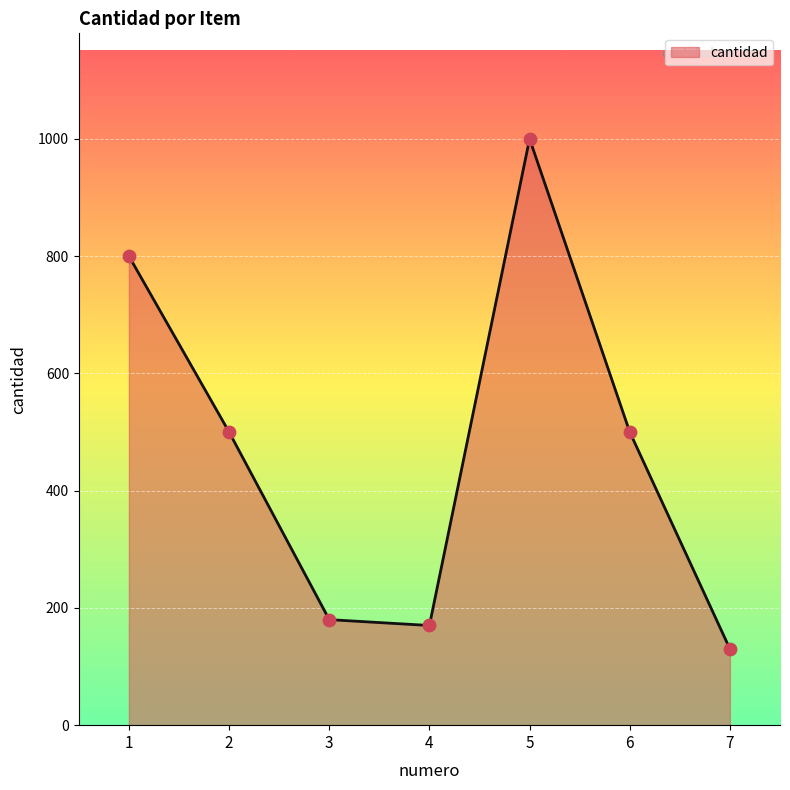

Between 5 and 2, which is larger?

5